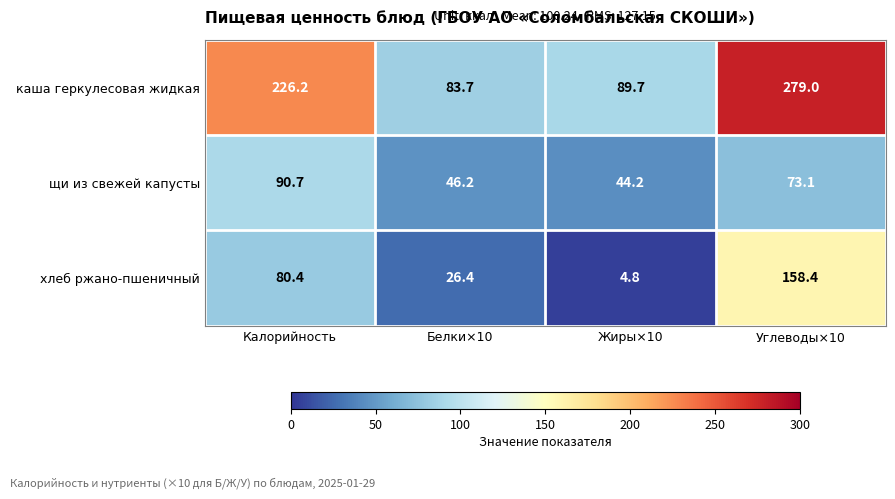

The щи из свежей капусты series shows 46.2 at Белки×10. True or false?

True